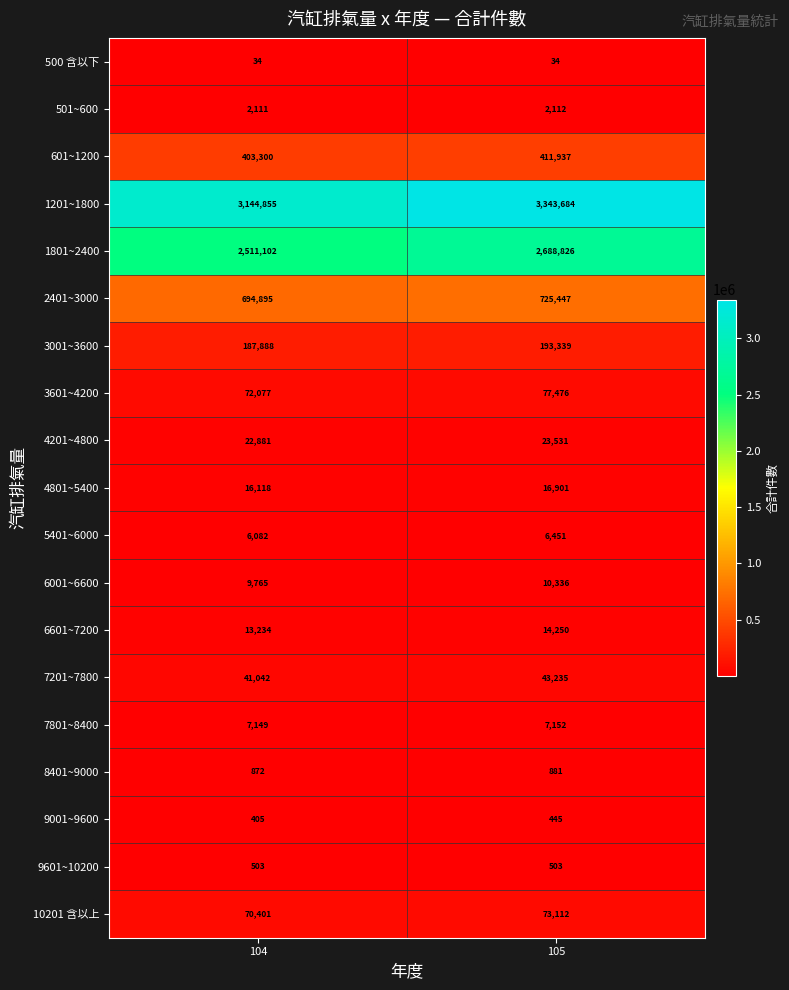

At which category is the sum across all series the highest?

105